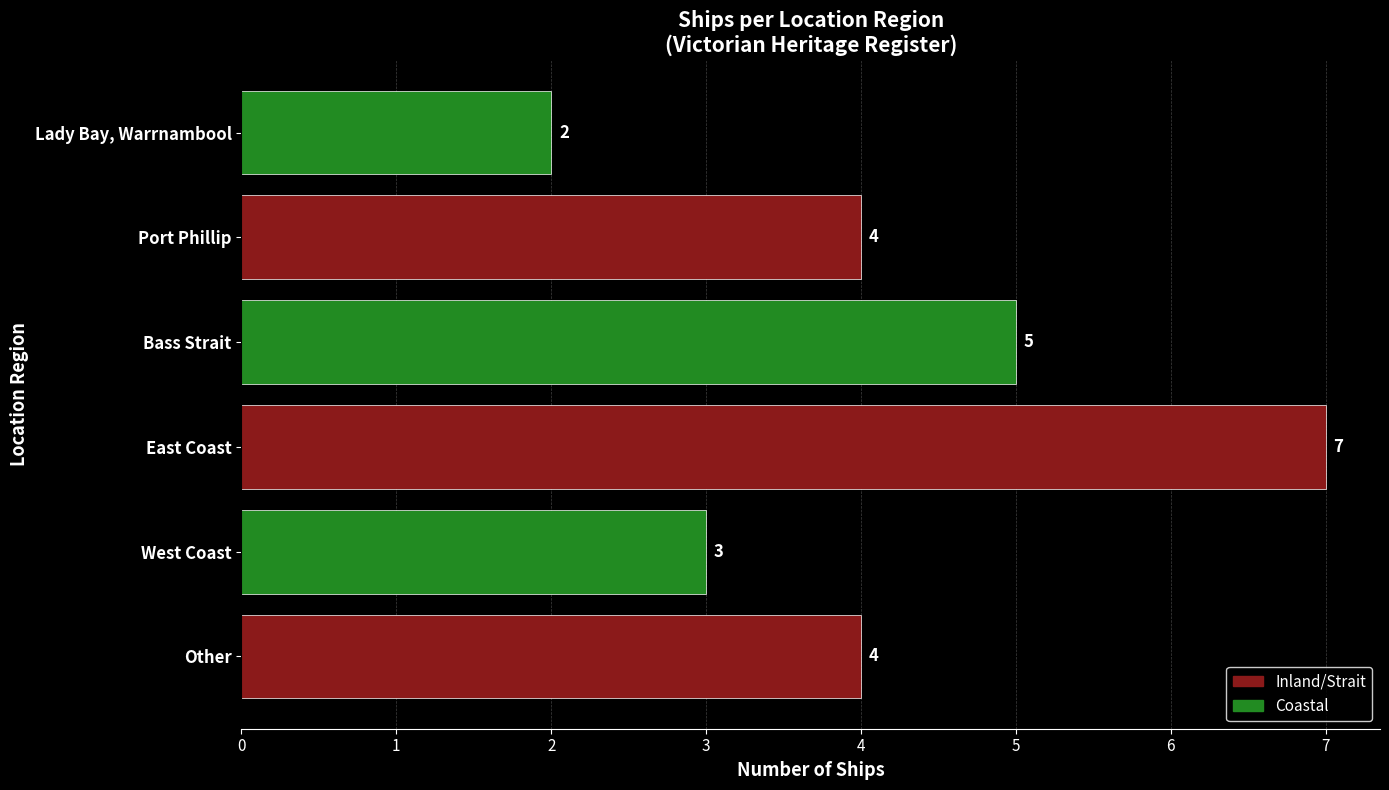

Count the values in the range 3 to 5.

4